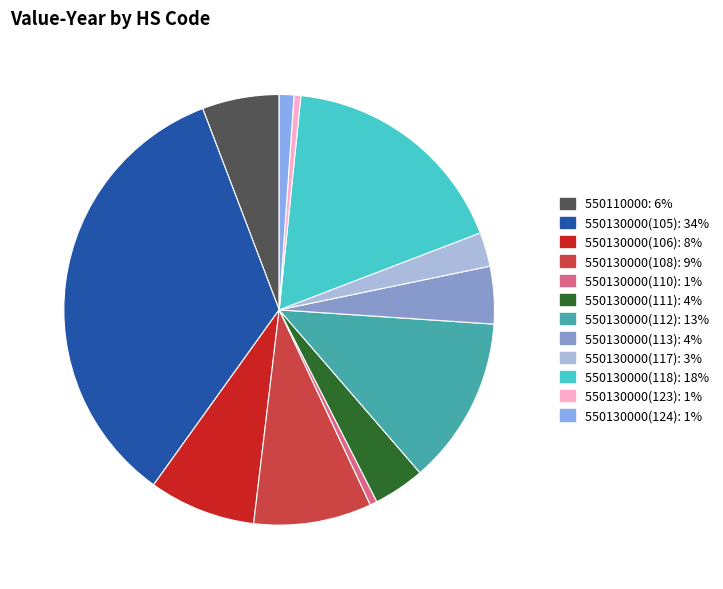

What is the change in value from 550130000(113) to 550130000(123)?

-253728